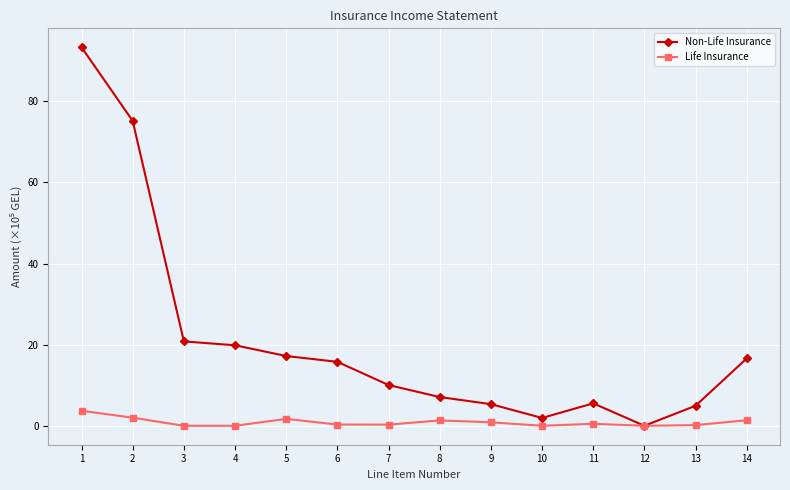

At which category is the sum across all series the highest?

1